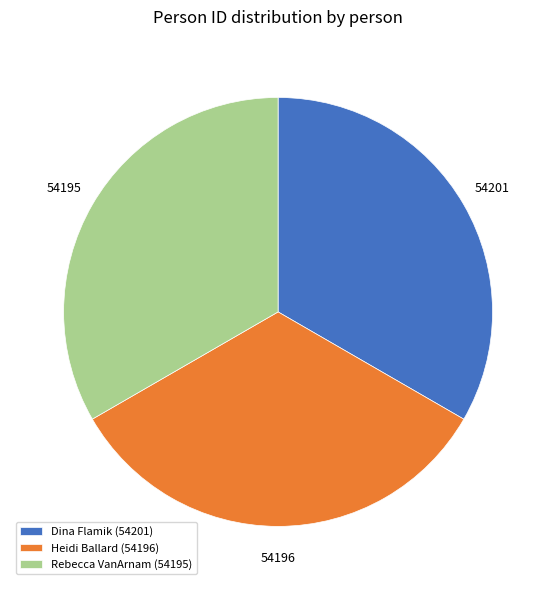

Is the sum of Dina Flamik (54201) and Rebecca VanArnam (54195) greater than half?

Yes